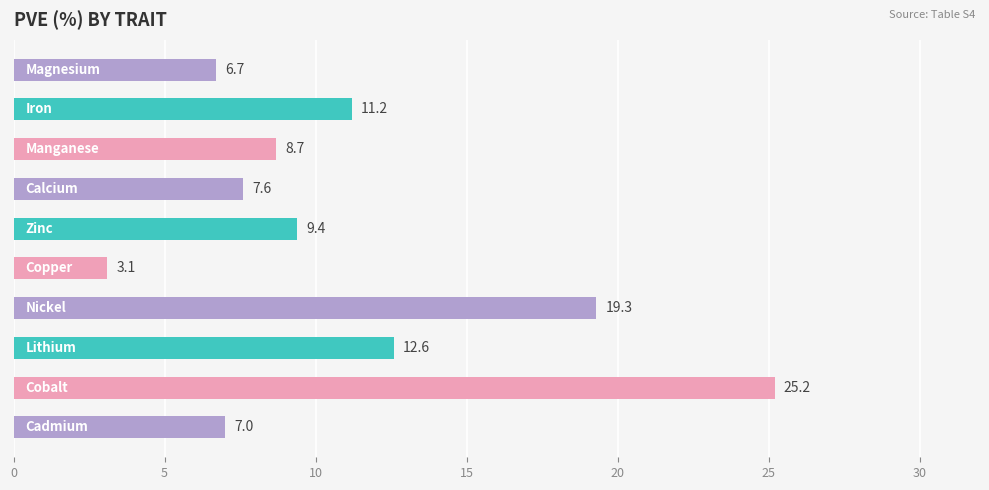

What is the average value?

11.1